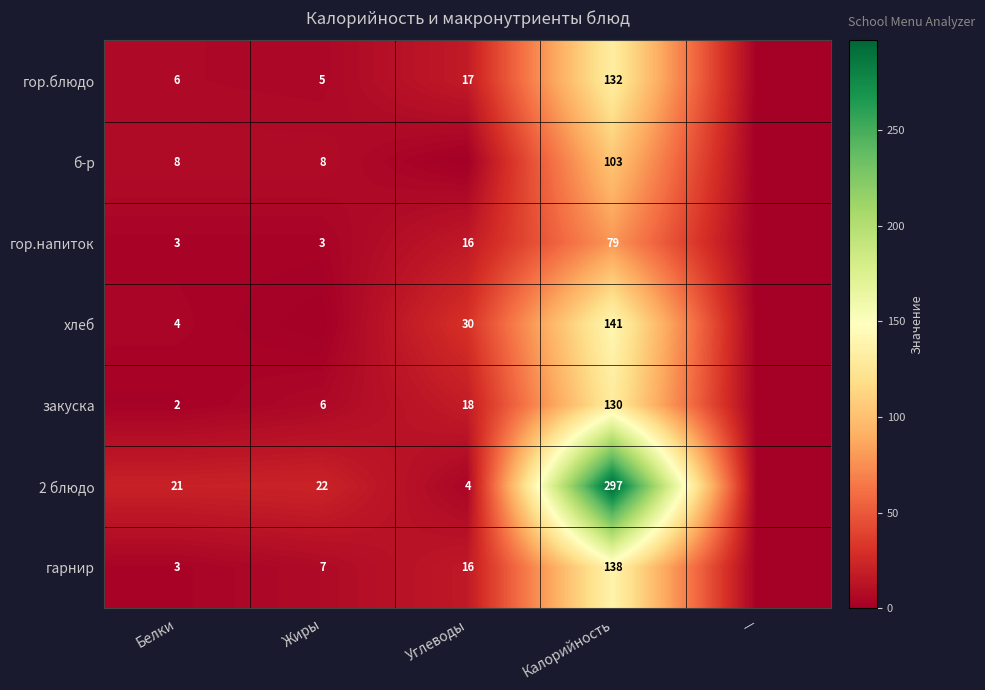

What is the difference between the highest and lowest values at Белки?

19